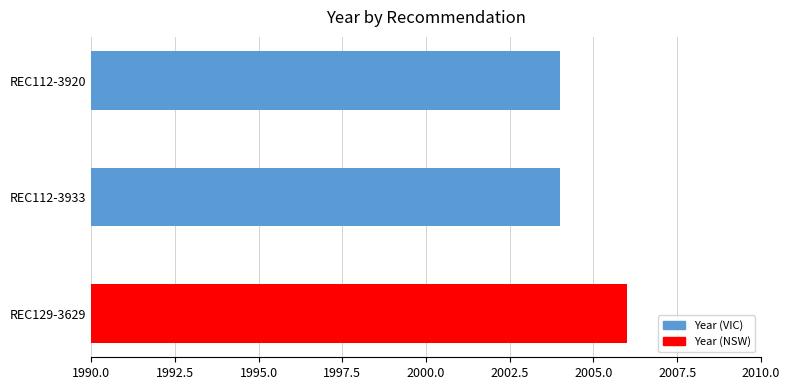

Reading bottom to top, transcribe all the data shown in this chart.

2006	2004	2004